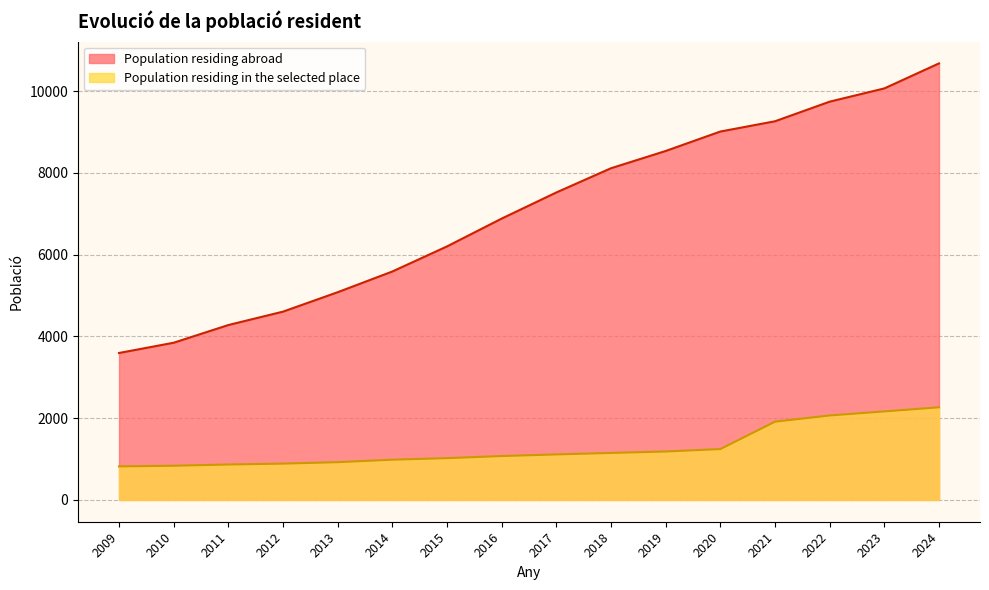

What is the greatest value displayed?

10681